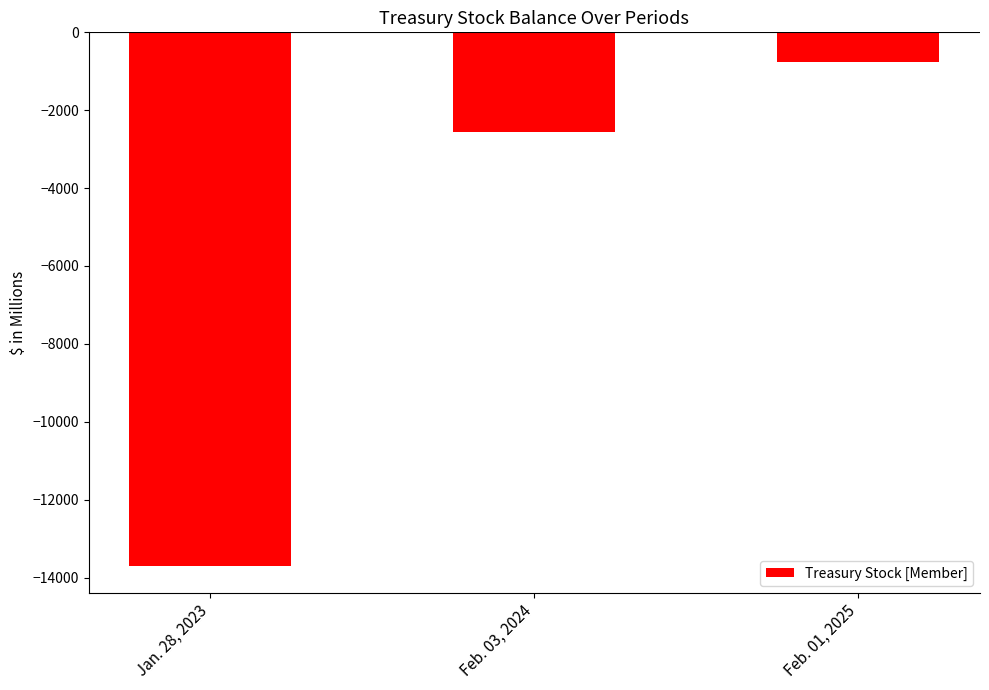

Which label corresponds to the largest value in the chart?

Feb. 01, 2025